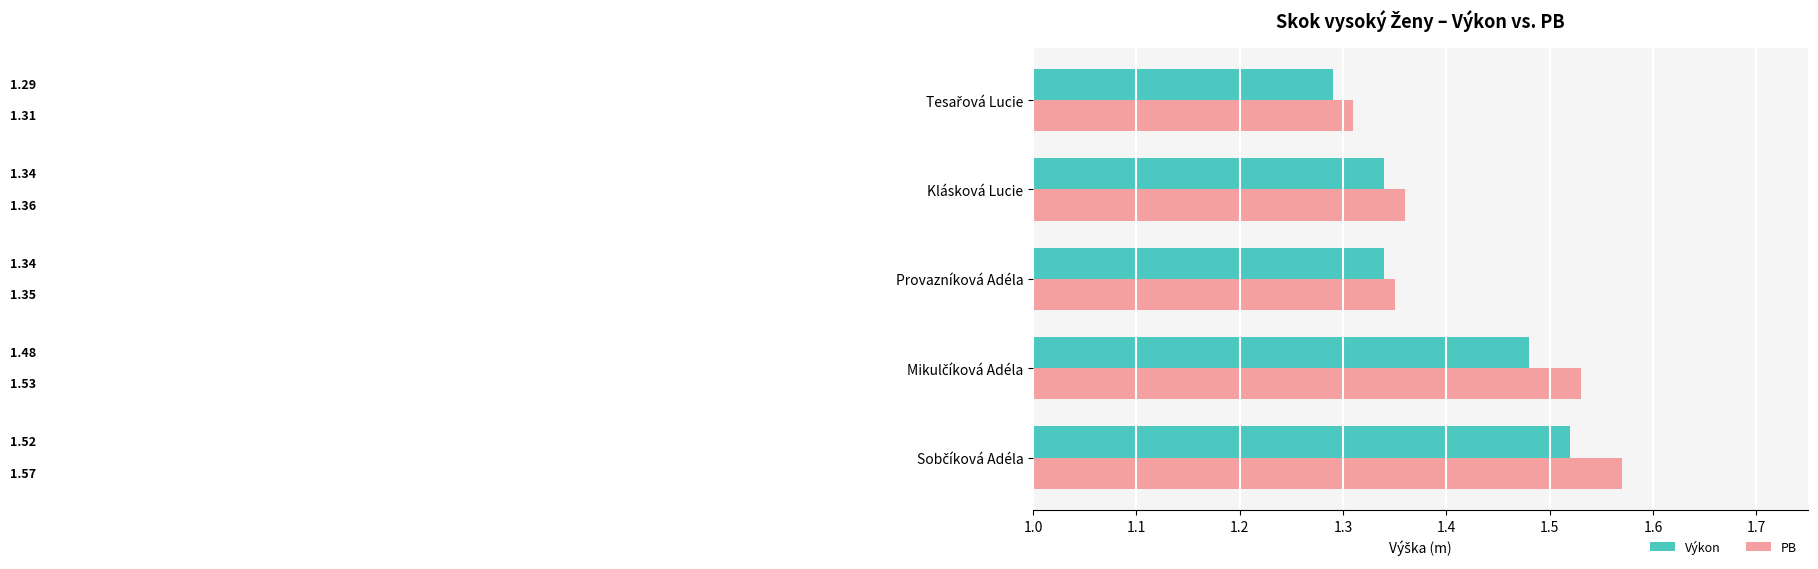

Which series has the largest total across all categories?

PB